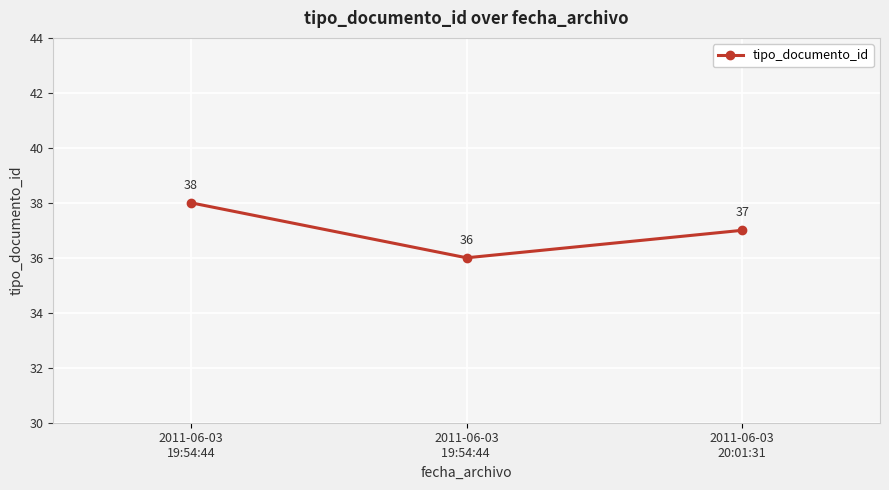

How many values are below 37?

1